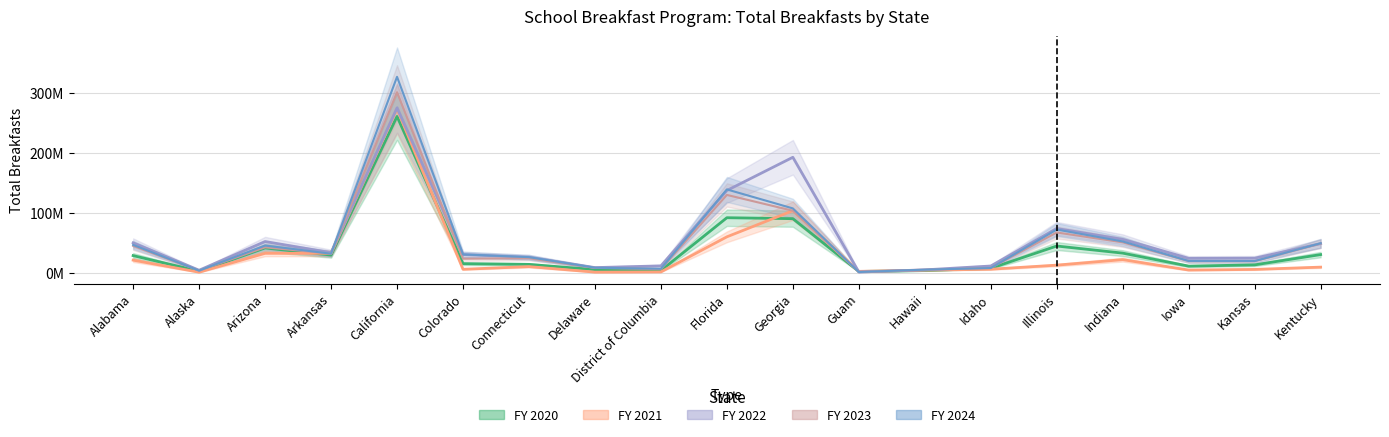

True or false: FY 2021 has more than 2 points higher than both neighbors.

True